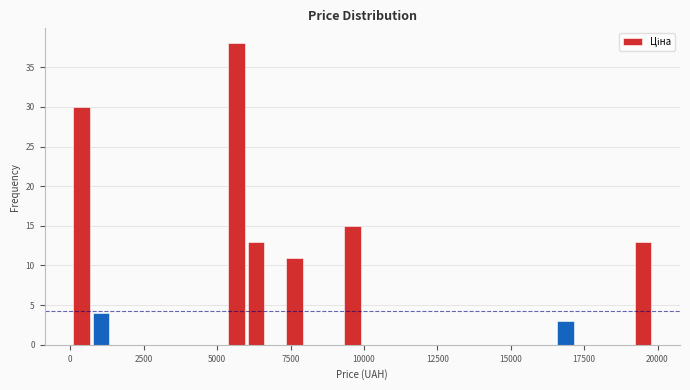

Around what value on the x-axis is the tallest bar? Give the approximate position of its centre, as read against the axis.

5500